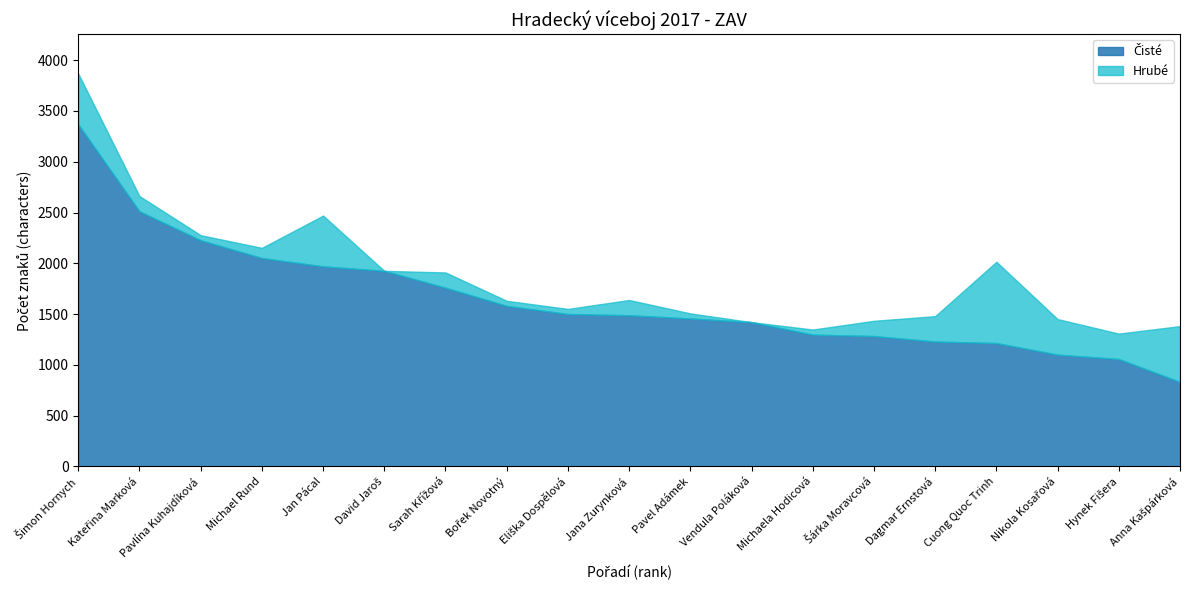

What is the sum of the Hrubé values at Bořek Novotný and Michael Rund?

3783